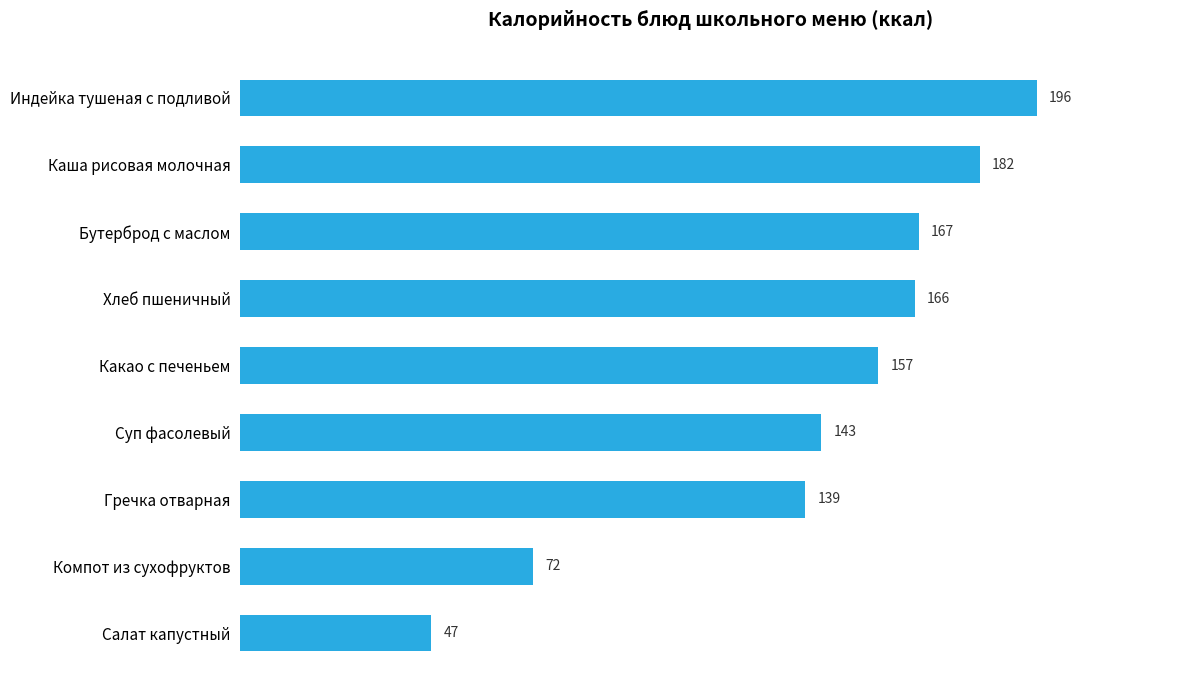

What is the average value?

141